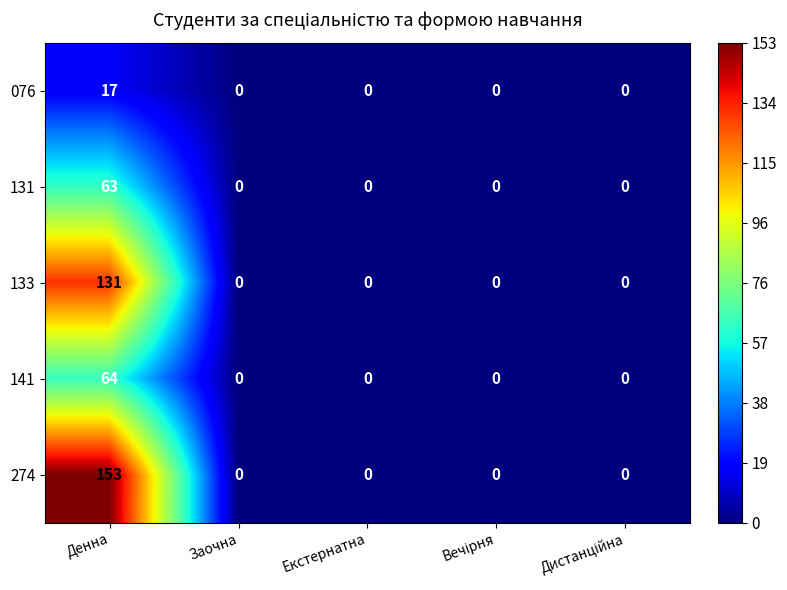

Reading left to right, what are all the values shown in this chart?

076: 17	0	0	0	0
131: 63	0	0	0	0
133: 131	0	0	0	0
141: 64	0	0	0	0
274: 153	0	0	0	0